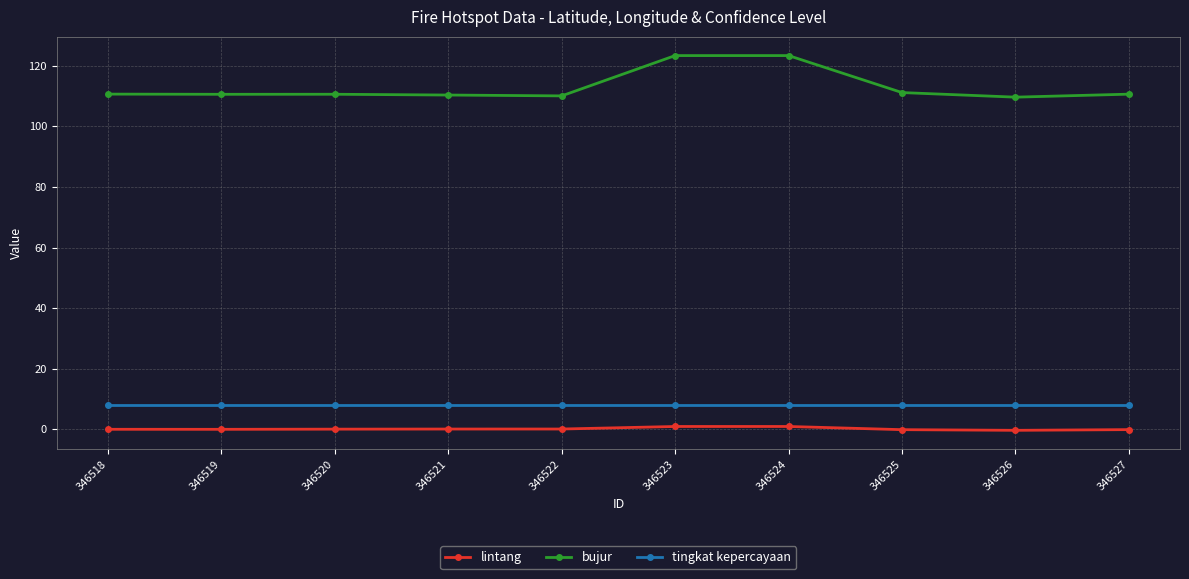

True or false: bujur has a value of 45.0 at 346527.

False